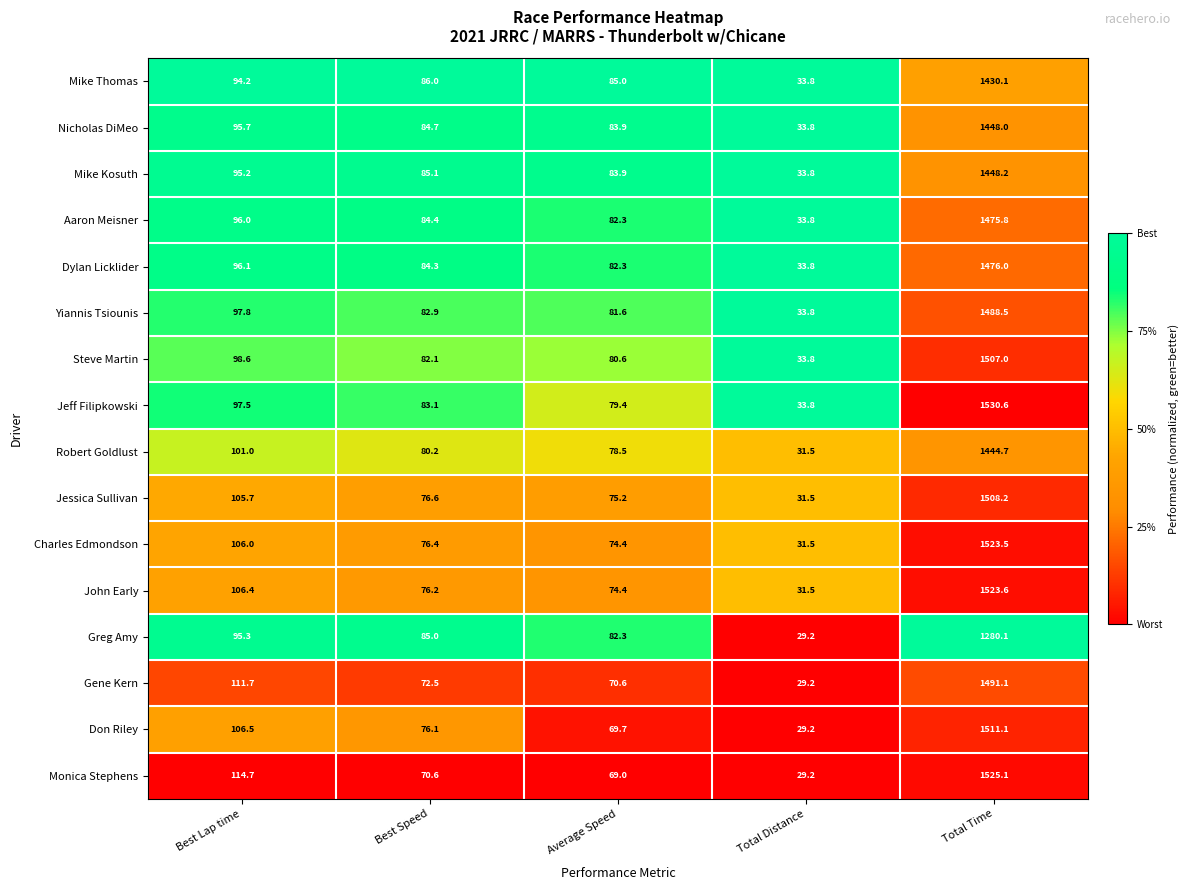

Rank the categories by Aaron Meisner value from highest to lowest.

Total Time, Best Lap time, Best Speed, Average Speed, Total Distance